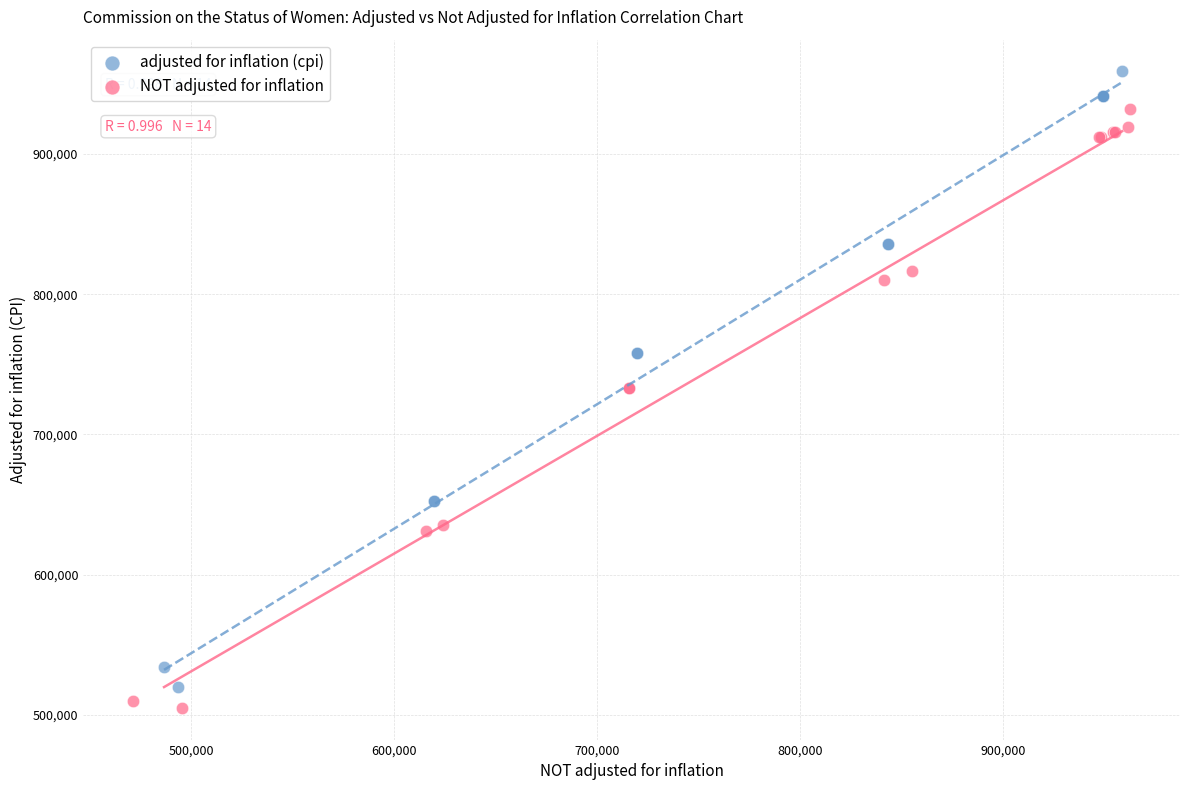

What are all the series names shown in the legend?

adjusted for inflation (cpi), NOT adjusted for inflation